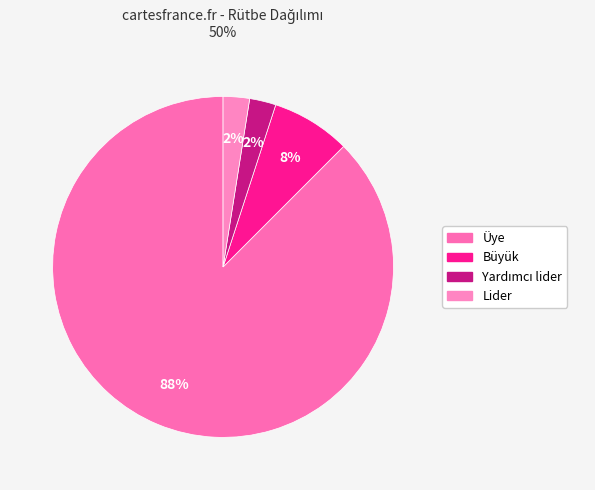

To the nearest percent, what is the difference between the Üye and Lider slice percentages?

85%